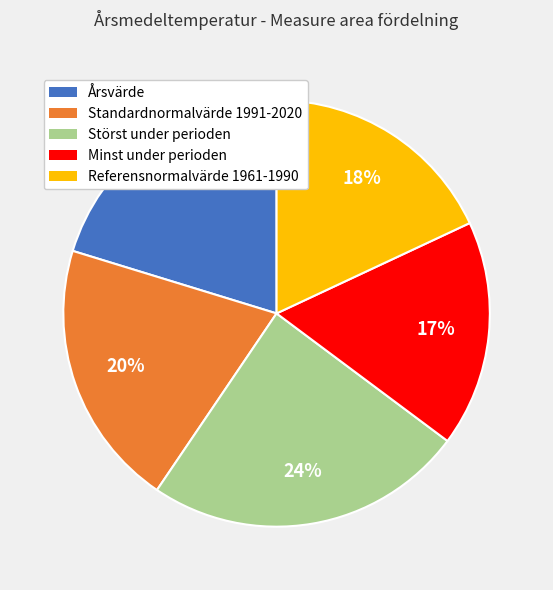

Which has a higher value, Standardnormalvärde 1991-2020 or Minst under perioden?

Standardnormalvärde 1991-2020